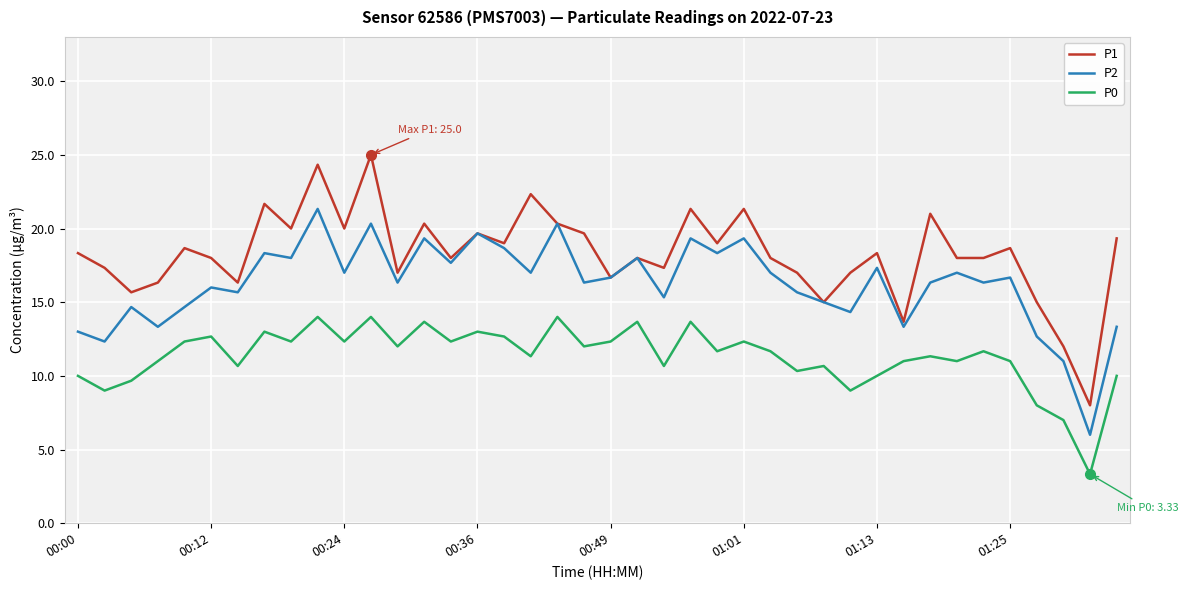

Which series has the largest range (max minus min)?

P1